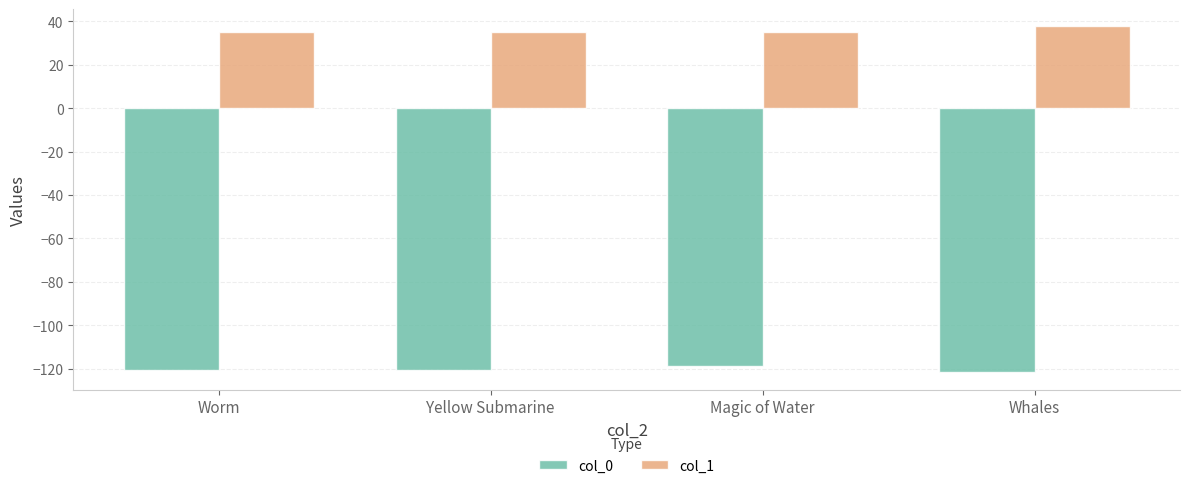

What is the sum of the col_1 values at Yellow Submarine and Worm?

70.3